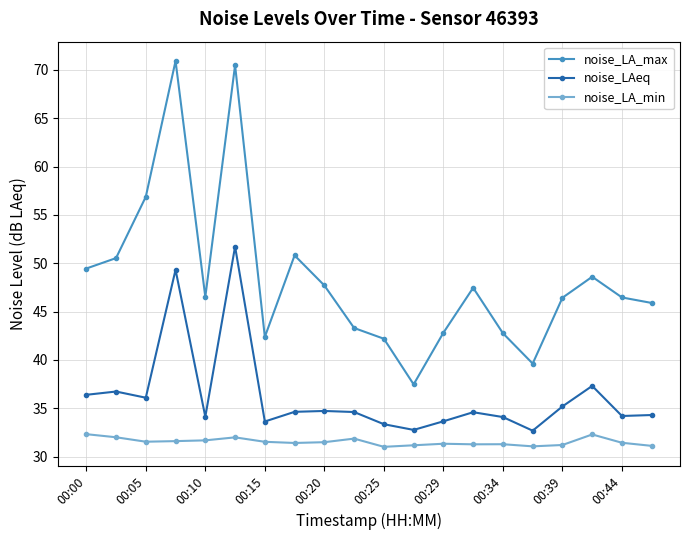

What is the difference between the second highest and second lowest values in the noise_LA_min series?

1.2